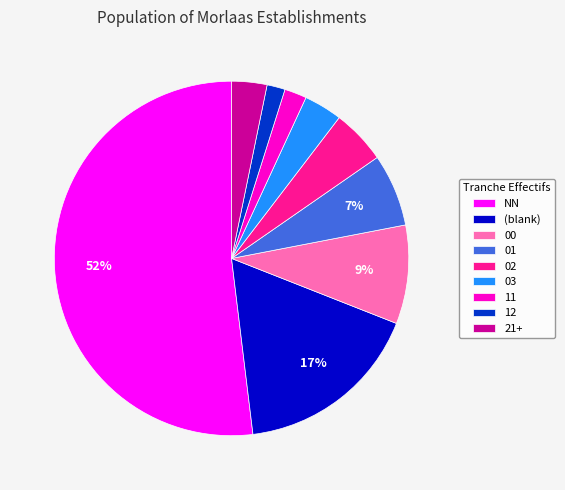

How many segments does this pie chart have?

9